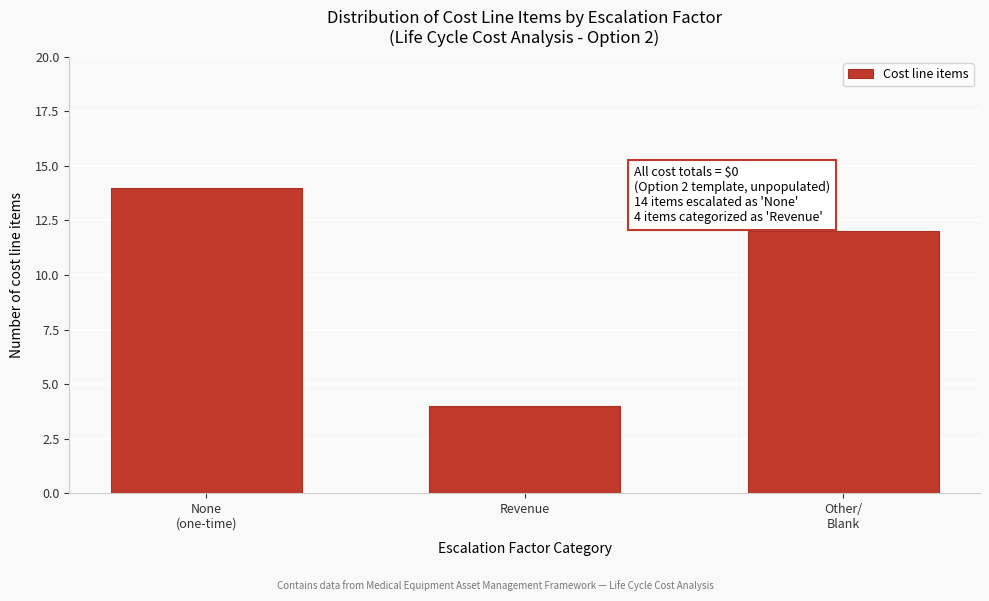

Reading right to left, what are all the values shown in this chart?

12	4	14